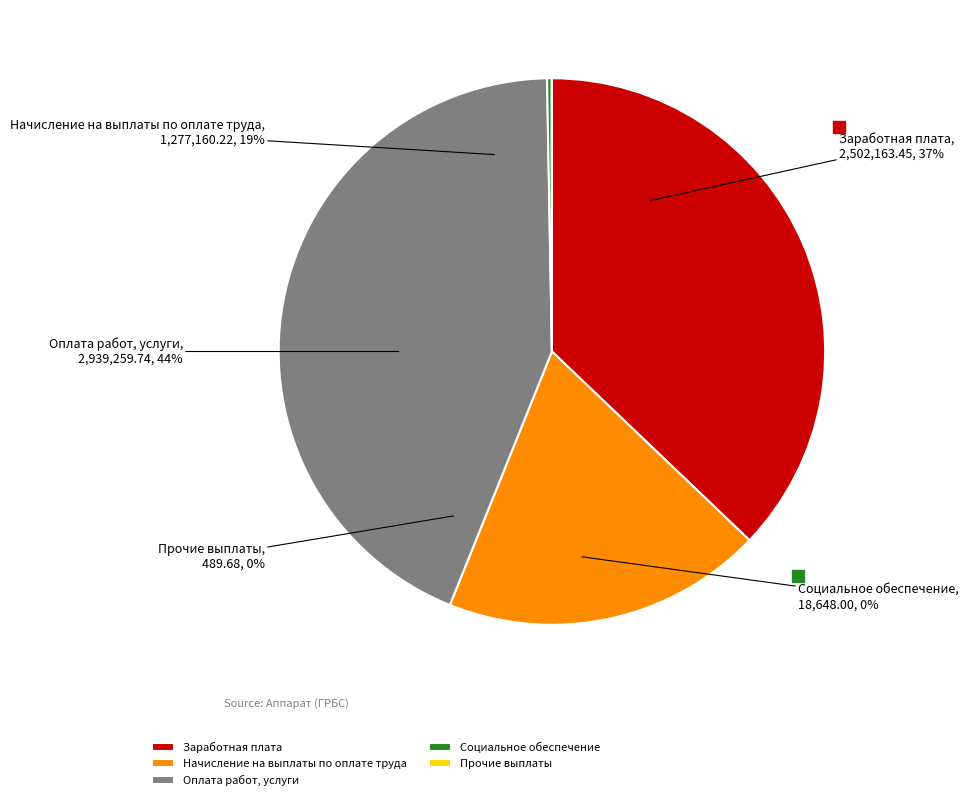

The Начисление на выплаты по оплате труда slice represents 19% of the pie. True or false?

True